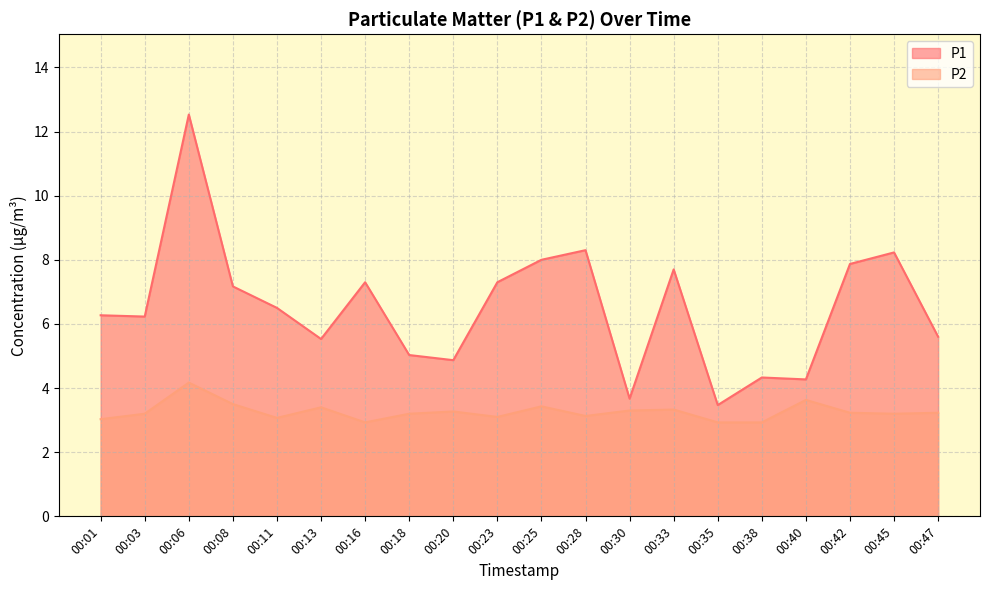

True or false: P2 and P1 cross at least once.

False